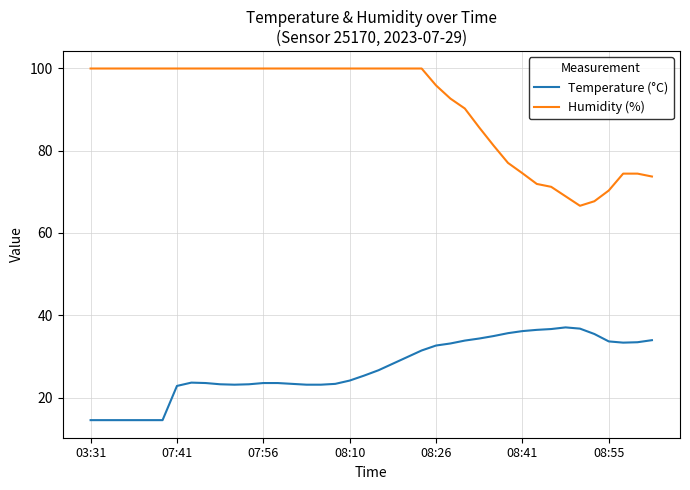

What is the lowest value of the Temperature (°C) series?

14.6